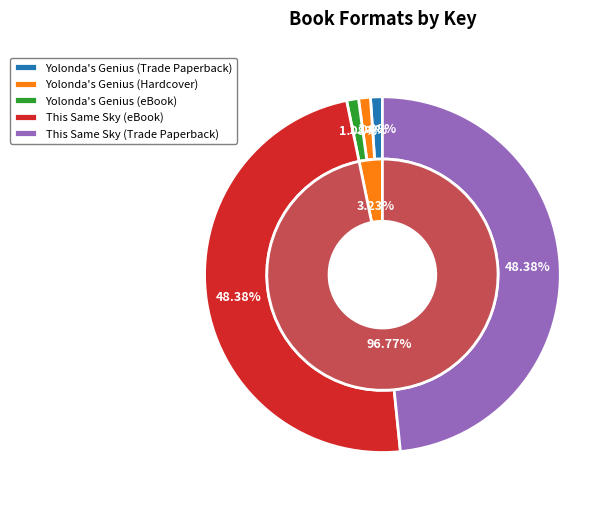

Is This Same Sky (Trade Paperback) the majority of the pie?

No